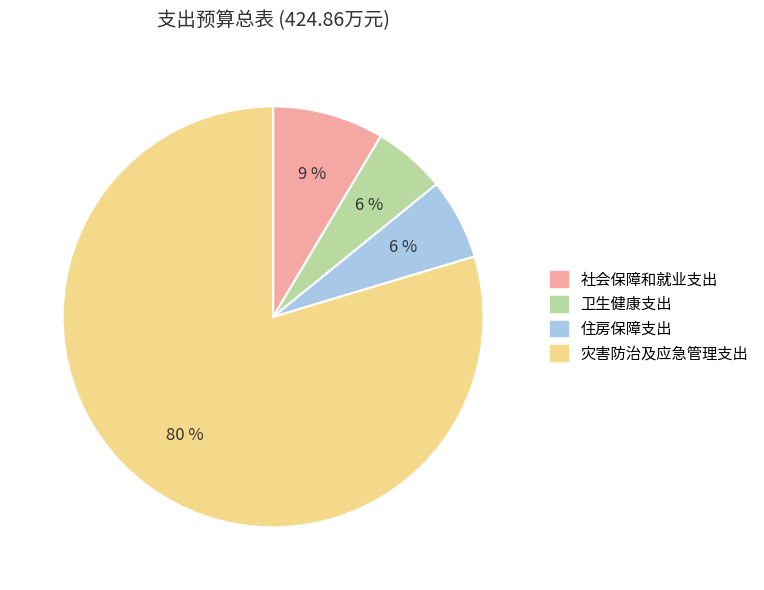

To the nearest percent, what is the average slice percentage?

25%